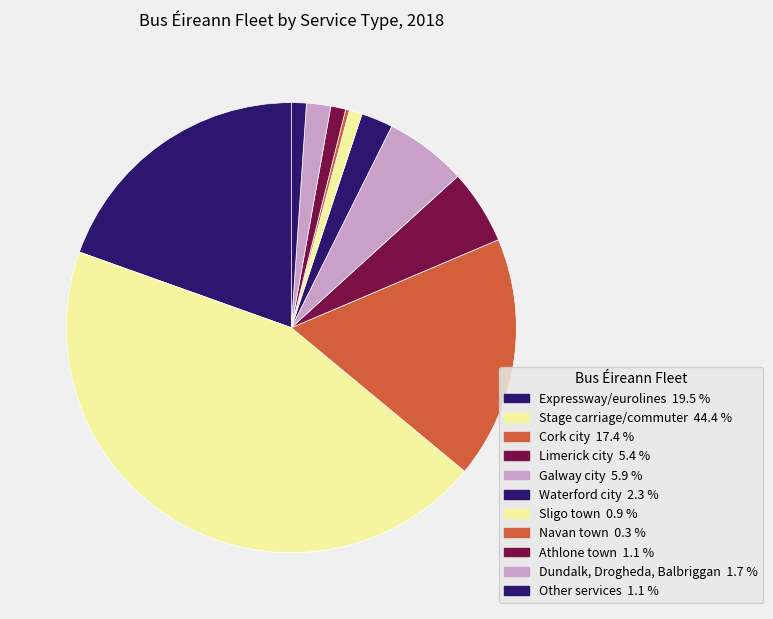

Which slice is the smallest?

Navan town